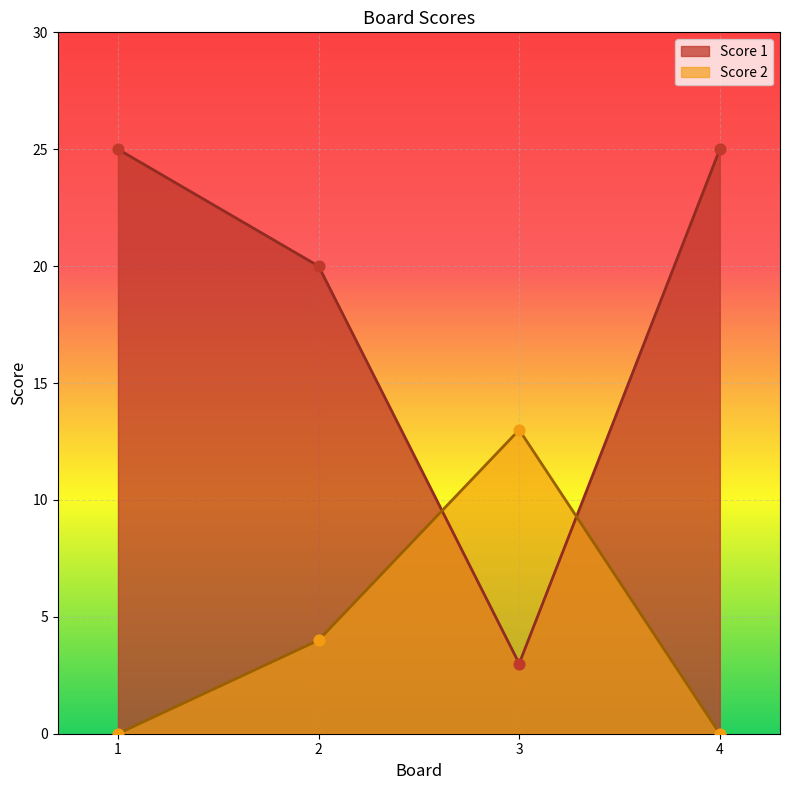

Is the value of Score 2 at 4 greater than the value of Score 1 at 4?

No